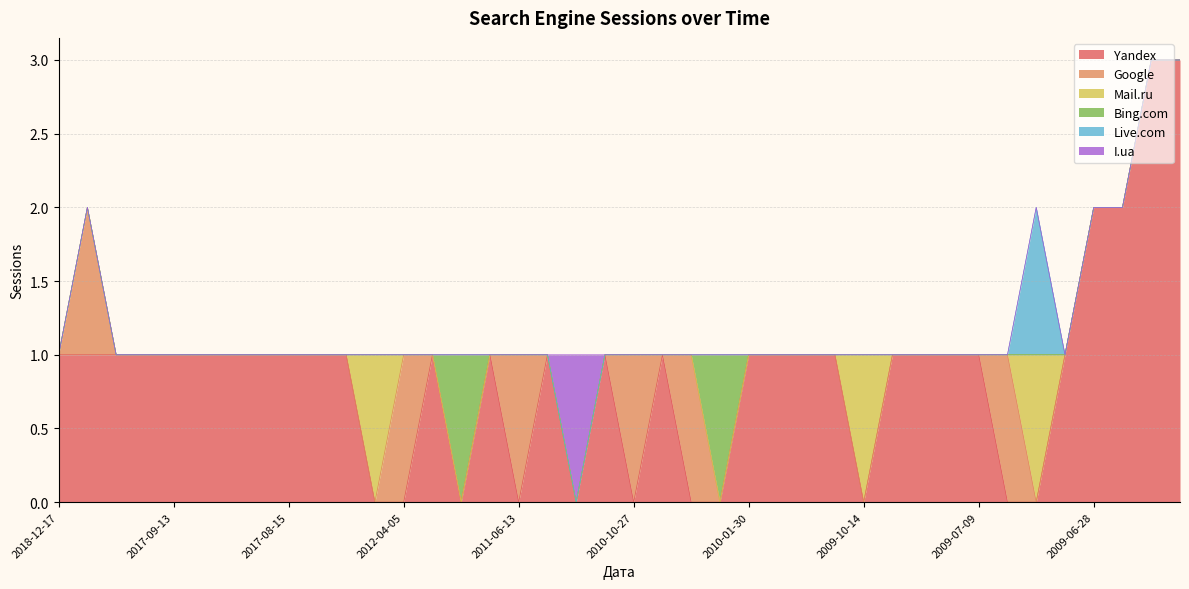

What is the label of the 14th point from the right?

2009-11-23